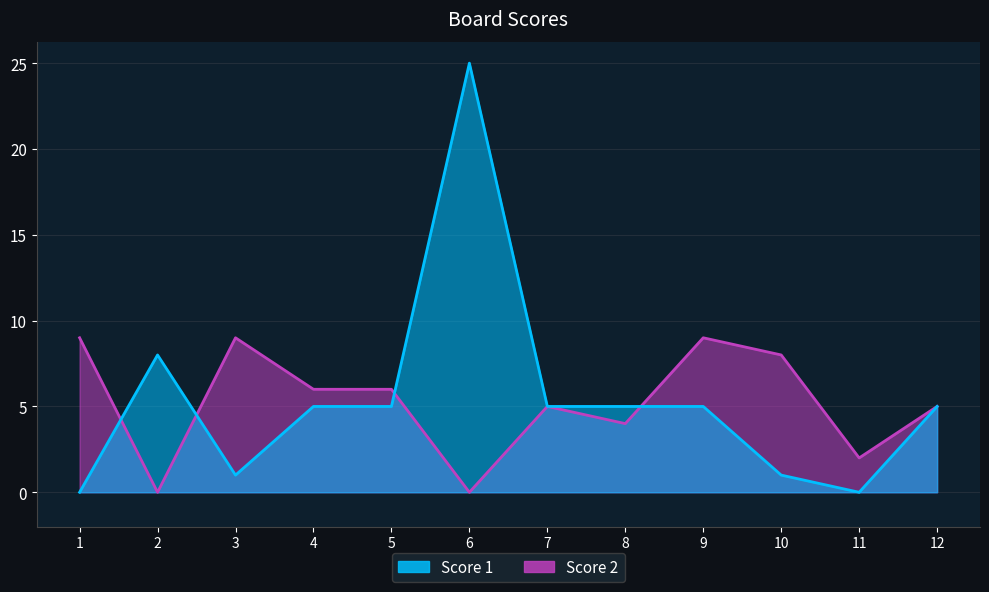

List the series in order of their overall mean, highest first.

Score 1, Score 2